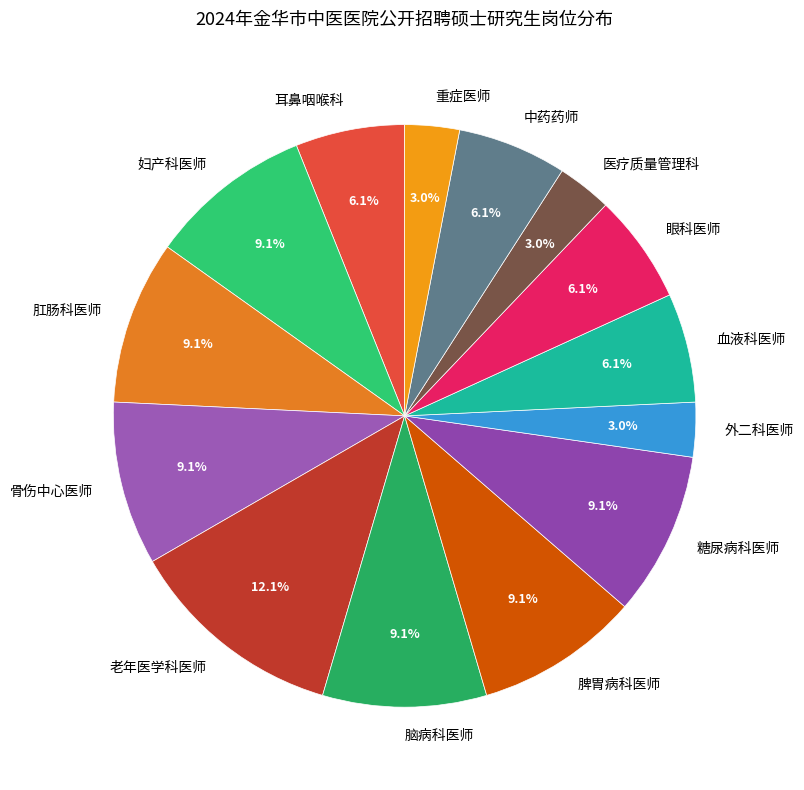

Which has a higher value, 中药药师 or 肛肠科医师?

肛肠科医师